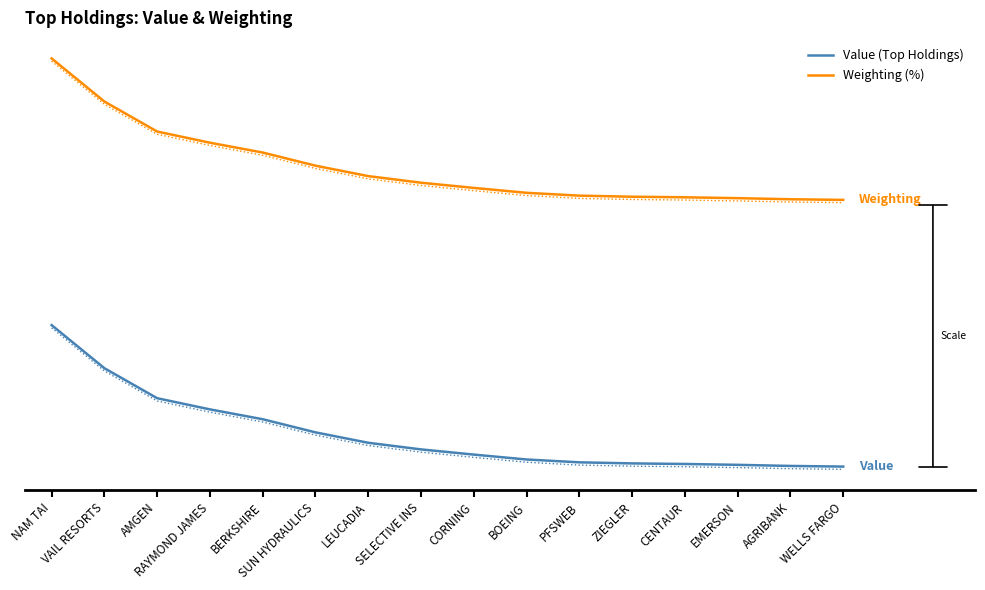

What is the maximum value for Weighting (%)?

23.1